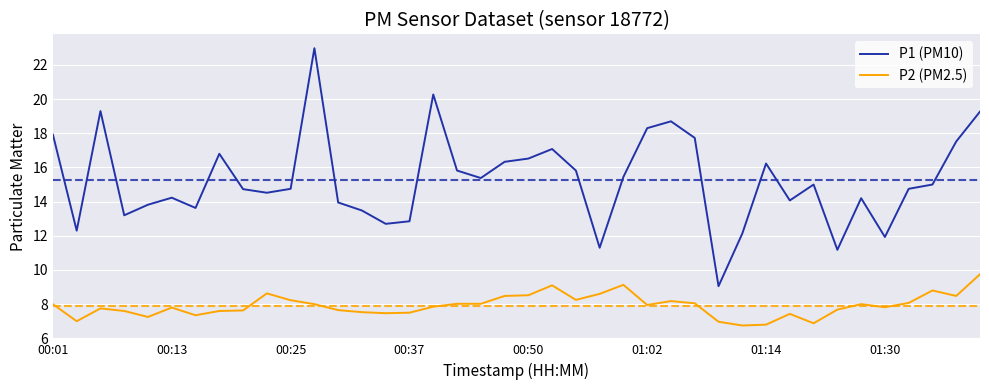

How many lines are shown in the chart?

2